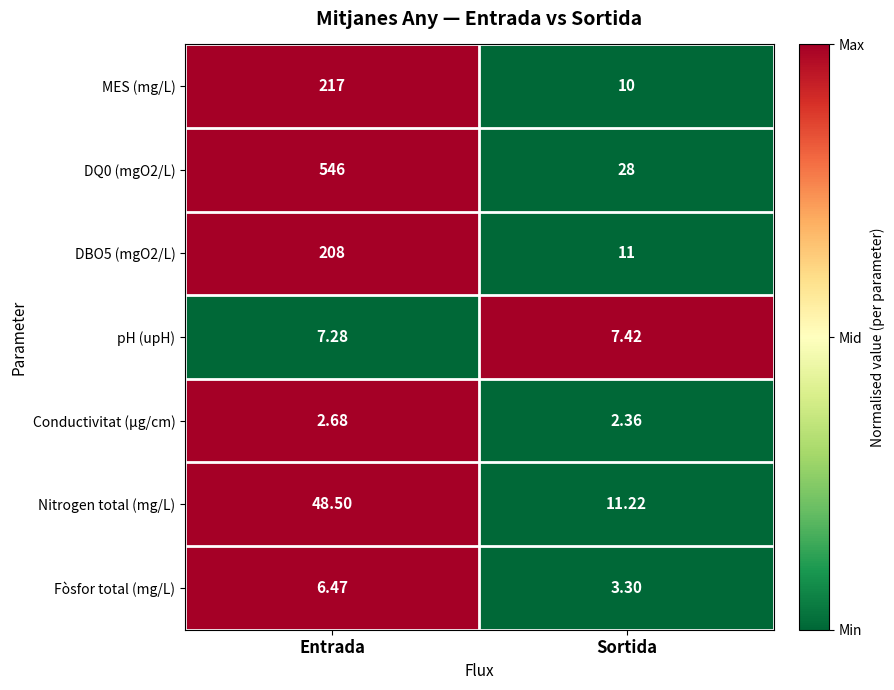

Is the value of pH (upH) at Entrada greater than the value of MES (mg/L) at Sortida?

No